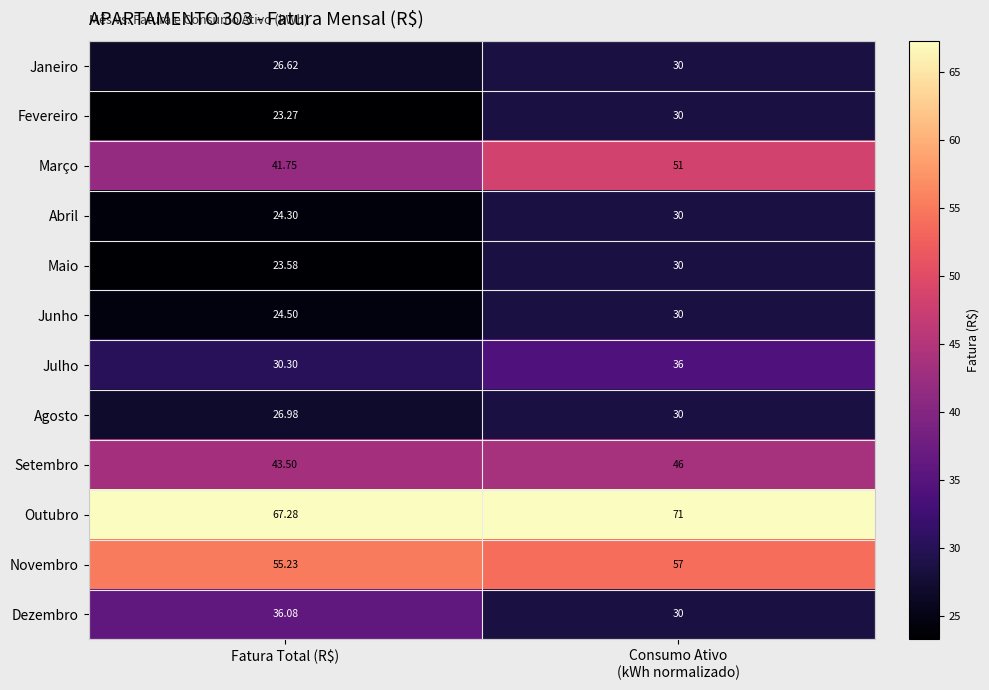

Which category has the highest value in the Dezembro series?

Fatura Total (R$)